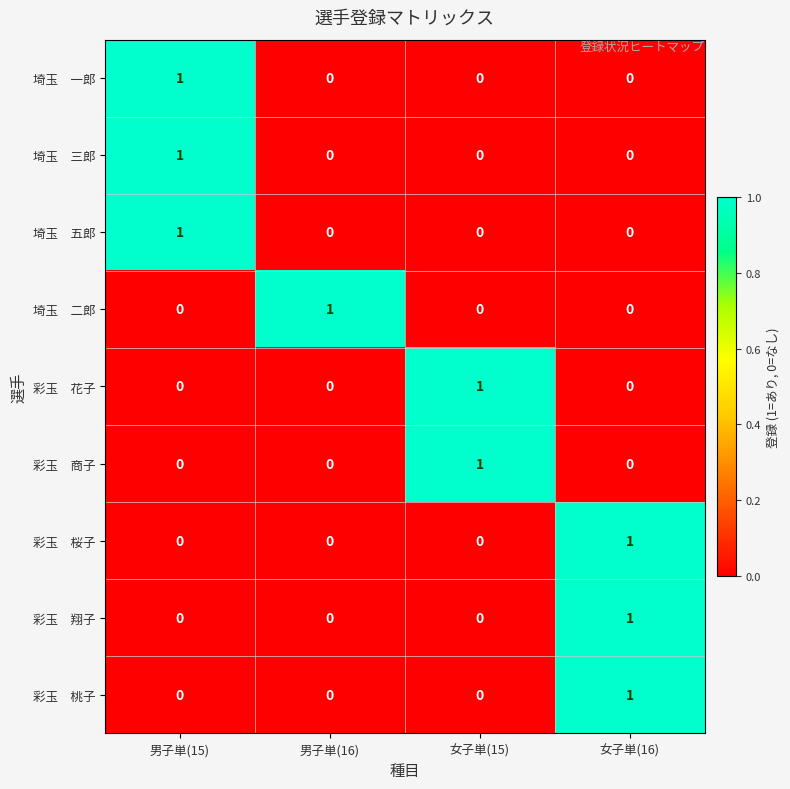

What is the total value across all series at 女子単(16)?

3